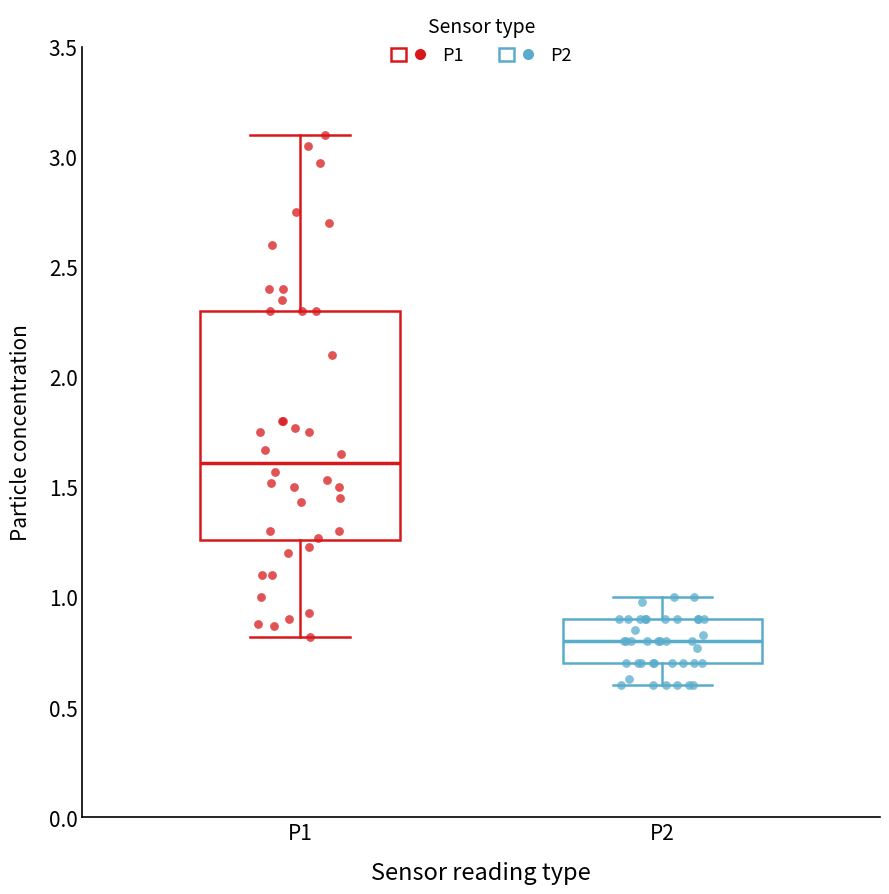

Which box has the highest median line?

P1